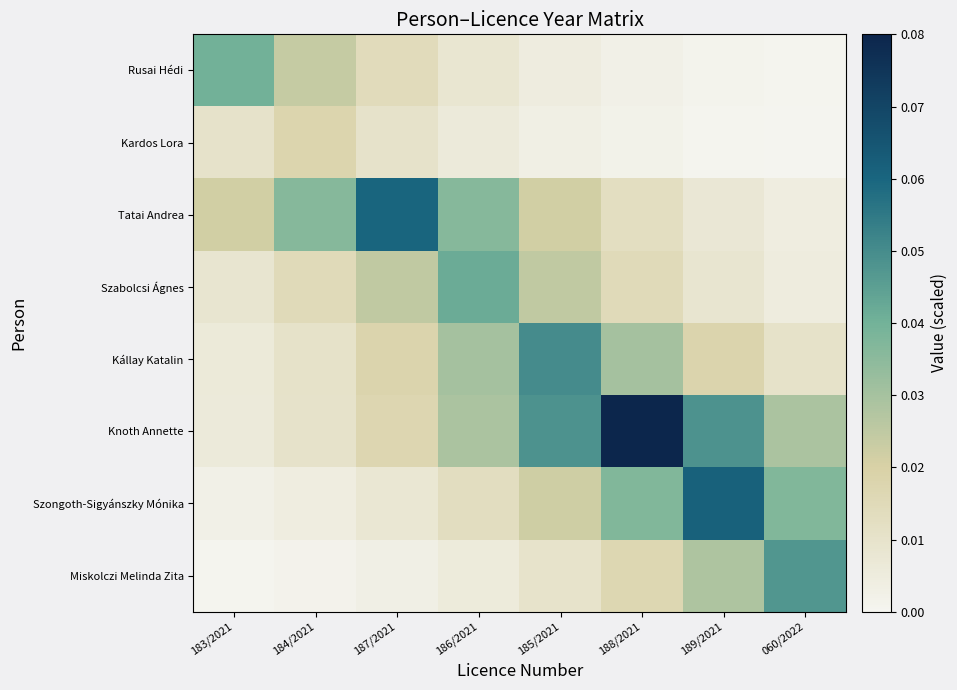

Reading left to right, extract all data points from this chart.

Rusai Hédi: 183/2021=0.0	184/2021=0.0	187/2021=0.0	186/2021=0.0	185/2021=0.0	188/2021=0.0	189/2021=0.0	060/2022=0.0
Kardos Lora: 183/2021=0.0	184/2021=0.0	187/2021=0.0	186/2021=0.0	185/2021=0.0	188/2021=0.0	189/2021=0.0	060/2022=0.0
Tatai Andrea: 183/2021=0.0	184/2021=0.0	187/2021=0.1	186/2021=0.0	185/2021=0.0	188/2021=0.0	189/2021=0.0	060/2022=0.0
Szabolcsi Ágnes: 183/2021=0.0	184/2021=0.0	187/2021=0.0	186/2021=0.0	185/2021=0.0	188/2021=0.0	189/2021=0.0	060/2022=0.0
Kállay Katalin: 183/2021=0.0	184/2021=0.0	187/2021=0.0	186/2021=0.0	185/2021=0.1	188/2021=0.0	189/2021=0.0	060/2022=0.0
Knoth Annette: 183/2021=0.0	184/2021=0.0	187/2021=0.0	186/2021=0.0	185/2021=0.0	188/2021=0.1	189/2021=0.0	060/2022=0.0
Szongoth-Sigyánszky Mónika: 183/2021=0.0	184/2021=0.0	187/2021=0.0	186/2021=0.0	185/2021=0.0	188/2021=0.0	189/2021=0.1	060/2022=0.0
Miskolczi Melinda Zita: 183/2021=0.0	184/2021=0.0	187/2021=0.0	186/2021=0.0	185/2021=0.0	188/2021=0.0	189/2021=0.0	060/2022=0.0